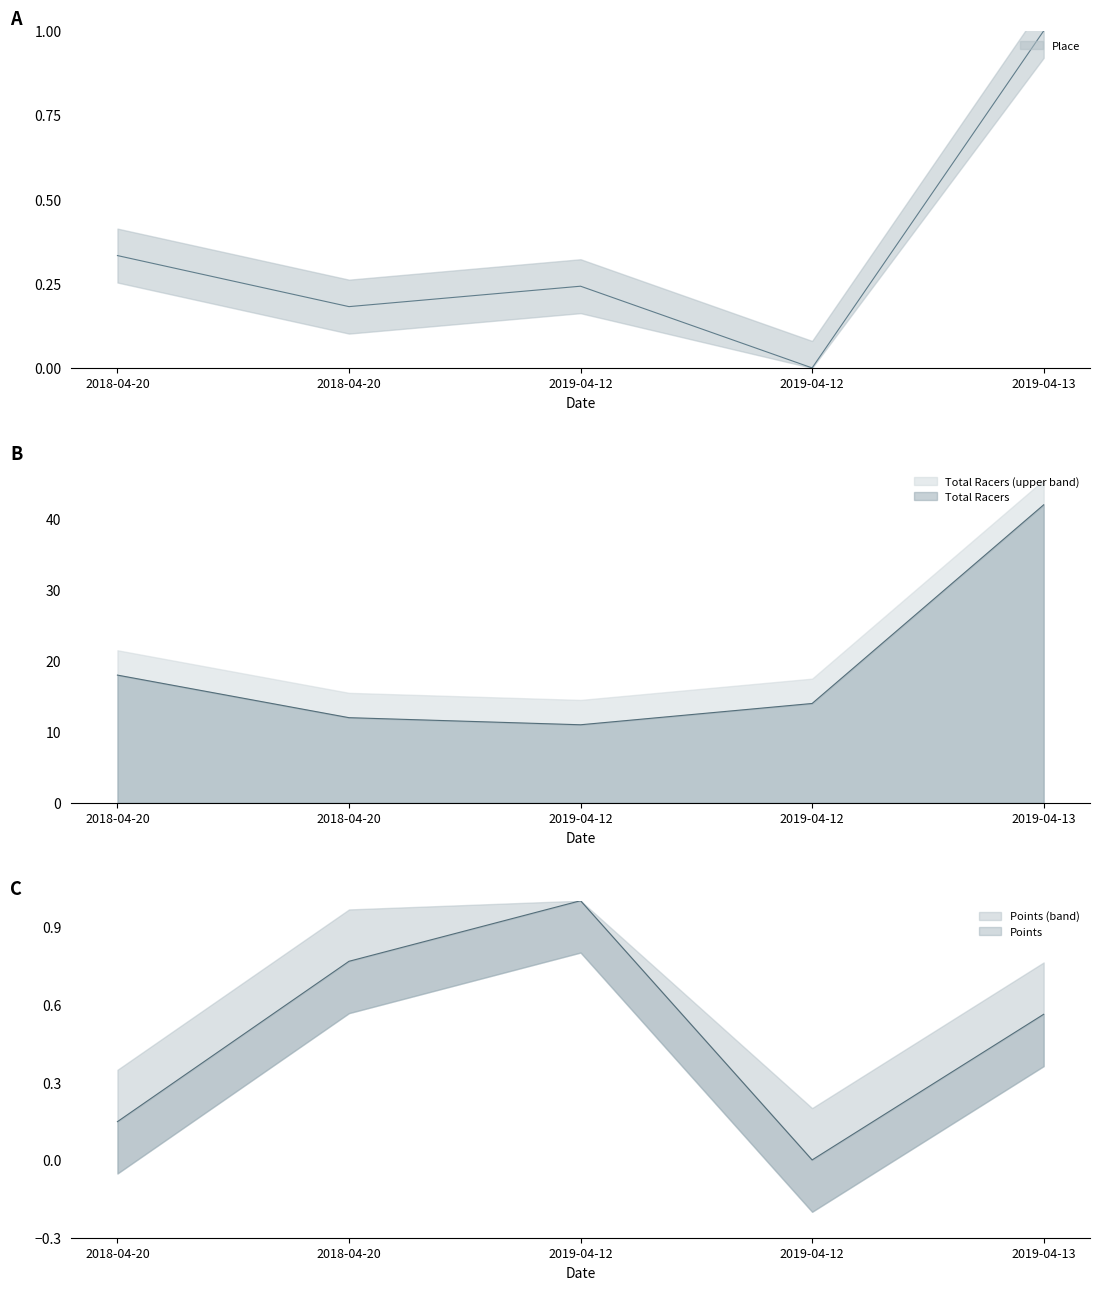

How many data points does each series have?

5